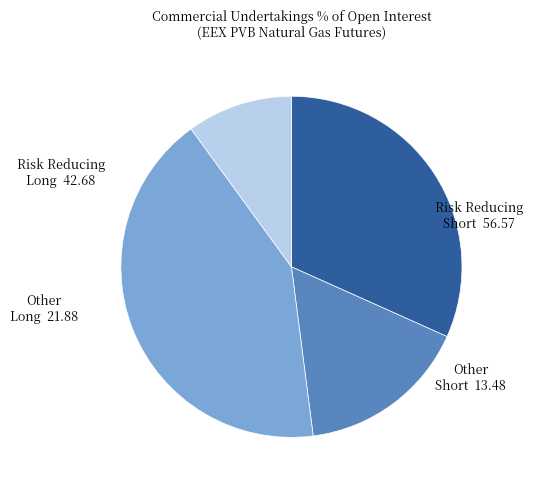

Do Risk Reducing Long and Other Short together represent more than half of the pie?

No